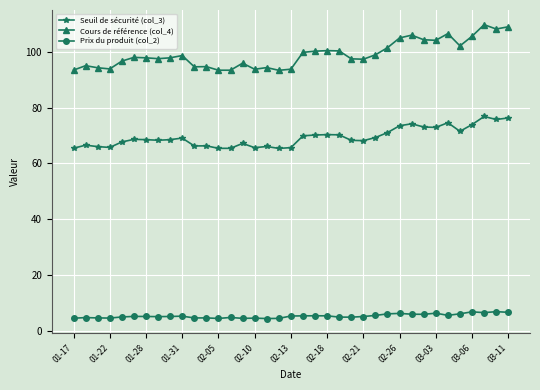

True or false: Prix du produit (col_2) and Cours de référence (col_4) cross at least once.

False